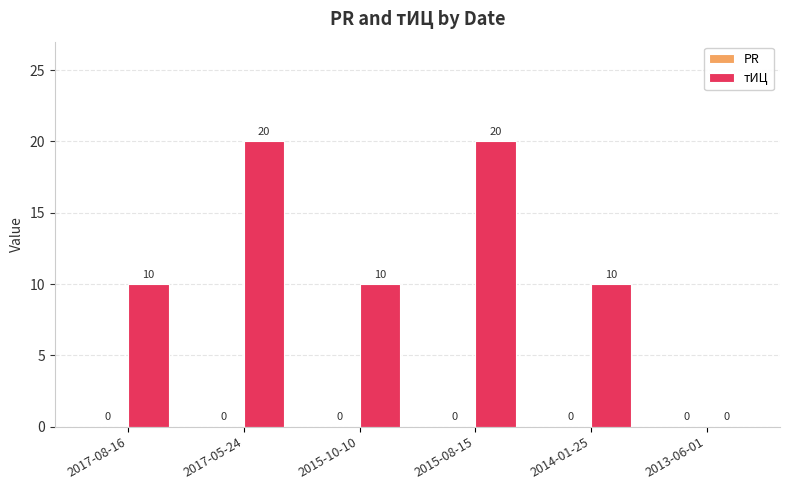

What is the sum of all values?

70